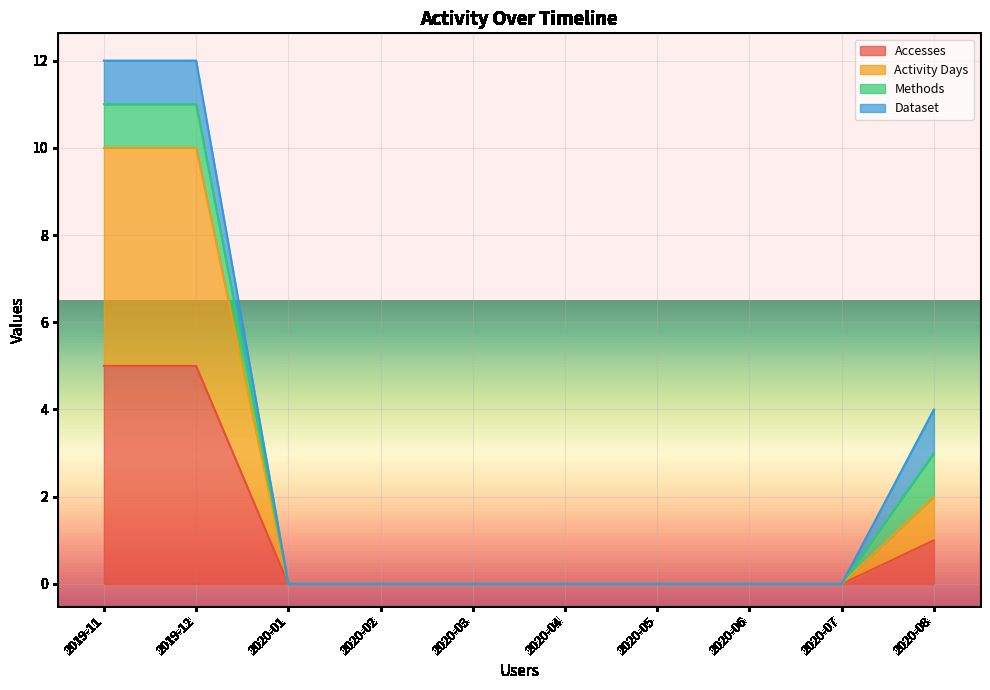

Does the chart display data point markers on the line(s)?

No